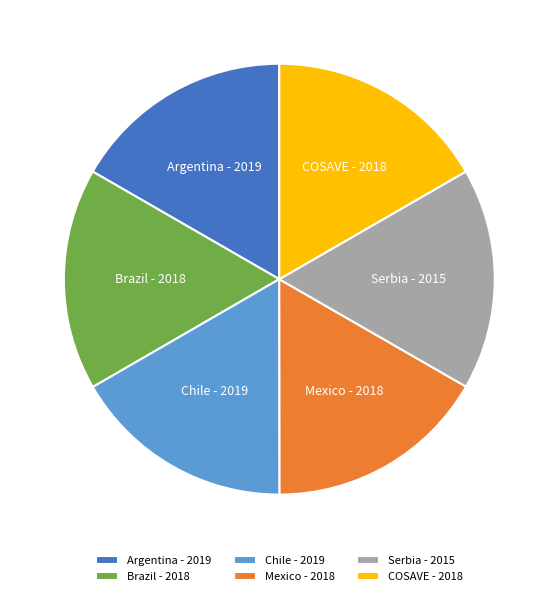

Is it true that COSAVE - 2018 is 7% of the pie?

False